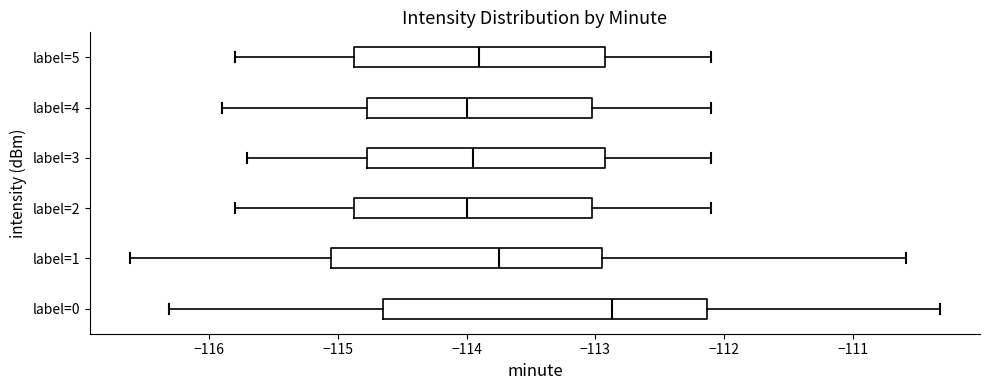

Reading bottom to top, read every box against the x-axis: the position of its median line, the range the box covers, and the ends of its whiskers. The values are not printed on the chart, so give them approximately, as read against the axis.

label=0: median -112.9, box -114.6 to -112.1, whiskers -116.3 to -110.3
label=1: median -113.7, box -115.0 to -112.9, whiskers -116.6 to -110.6
label=2: median -114.0, box -114.9 to -113.0, whiskers -115.8 to -112.1
label=3: median -113.9, box -114.8 to -112.9, whiskers -115.7 to -112.1
label=4: median -114.0, box -114.8 to -113.0, whiskers -115.9 to -112.1
label=5: median -113.9, box -114.9 to -112.9, whiskers -115.8 to -112.1